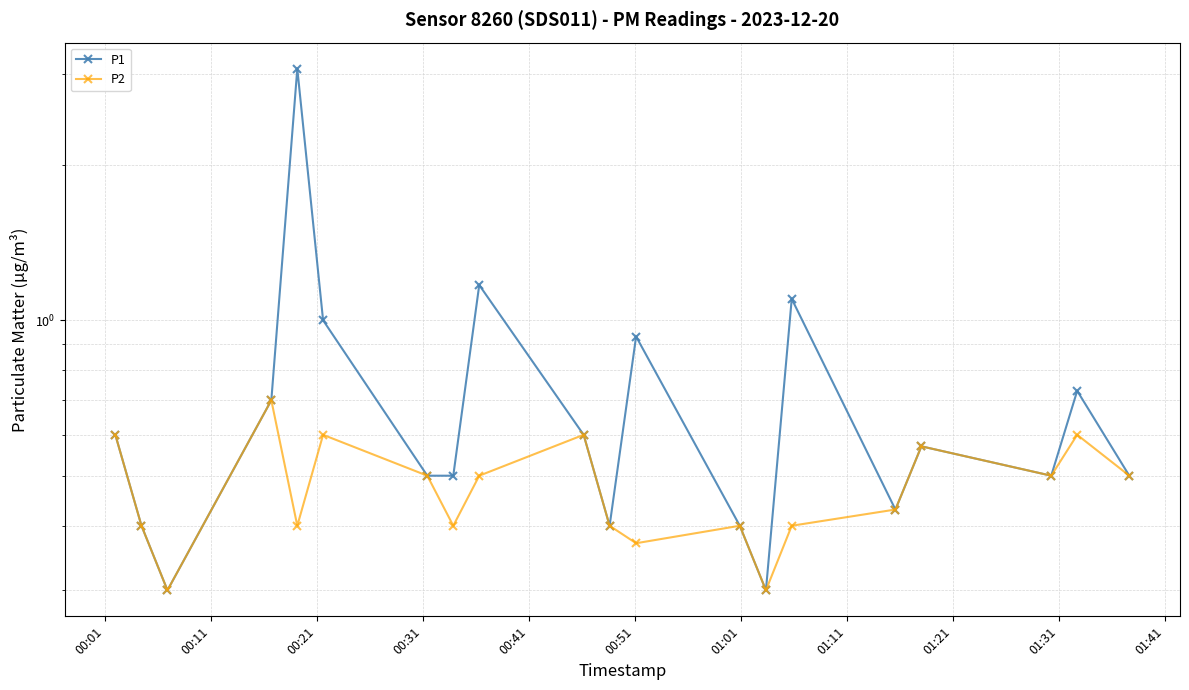

What is the difference between the maximum and minimum values in the P1 series?

2.8